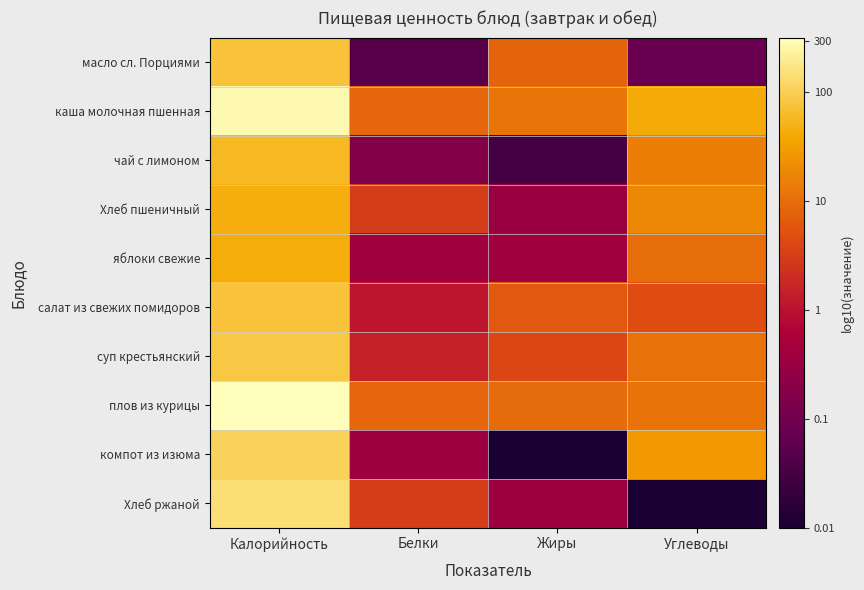

What is the spread (max minus min) of values at Белки?

2.2